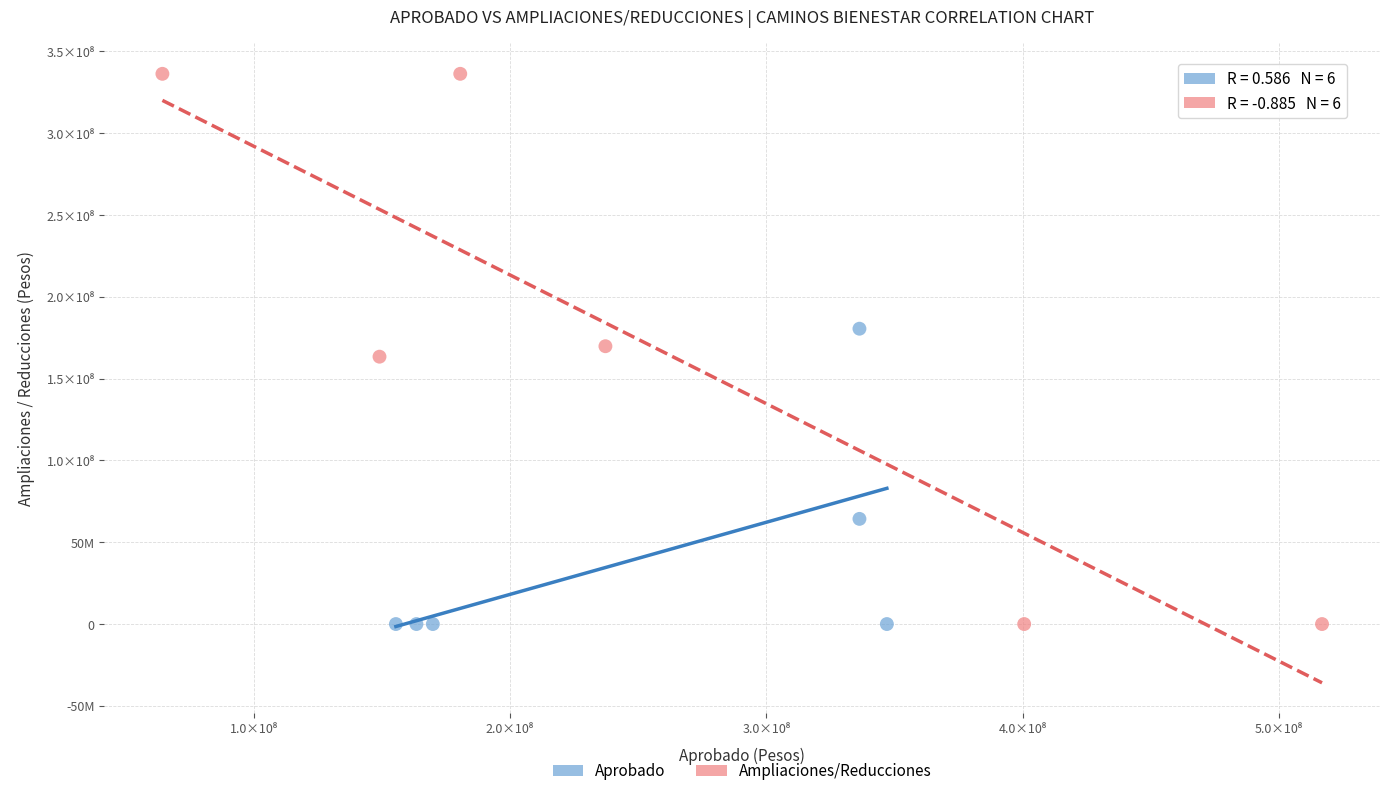

What are all the series names shown in the legend?

Aprobado, Ampliaciones/Reducciones